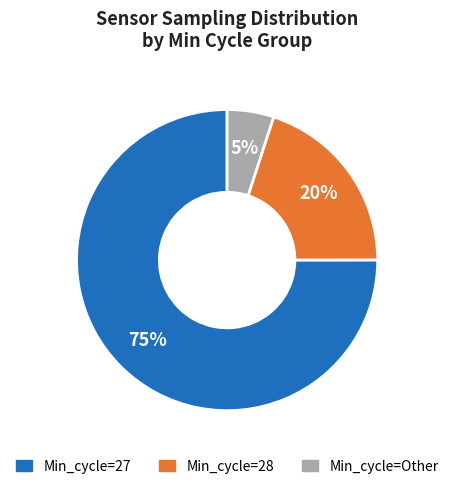

Does any single category account for the majority?

Yes